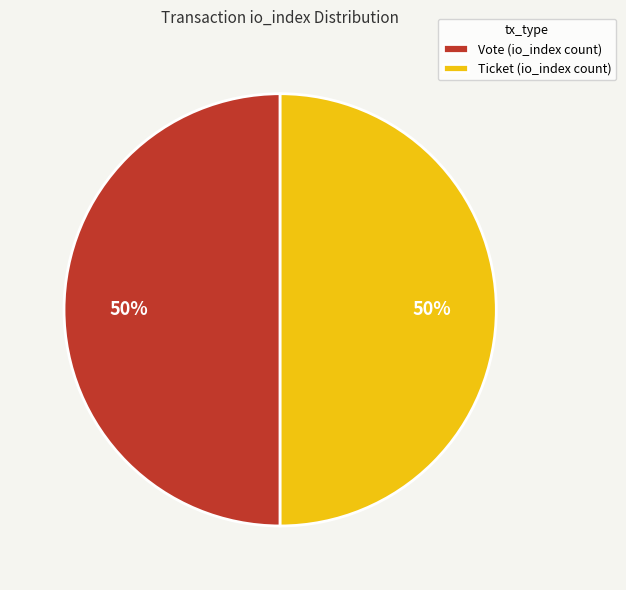

Is it true that Ticket (io_index count) is 59% of the pie?

False